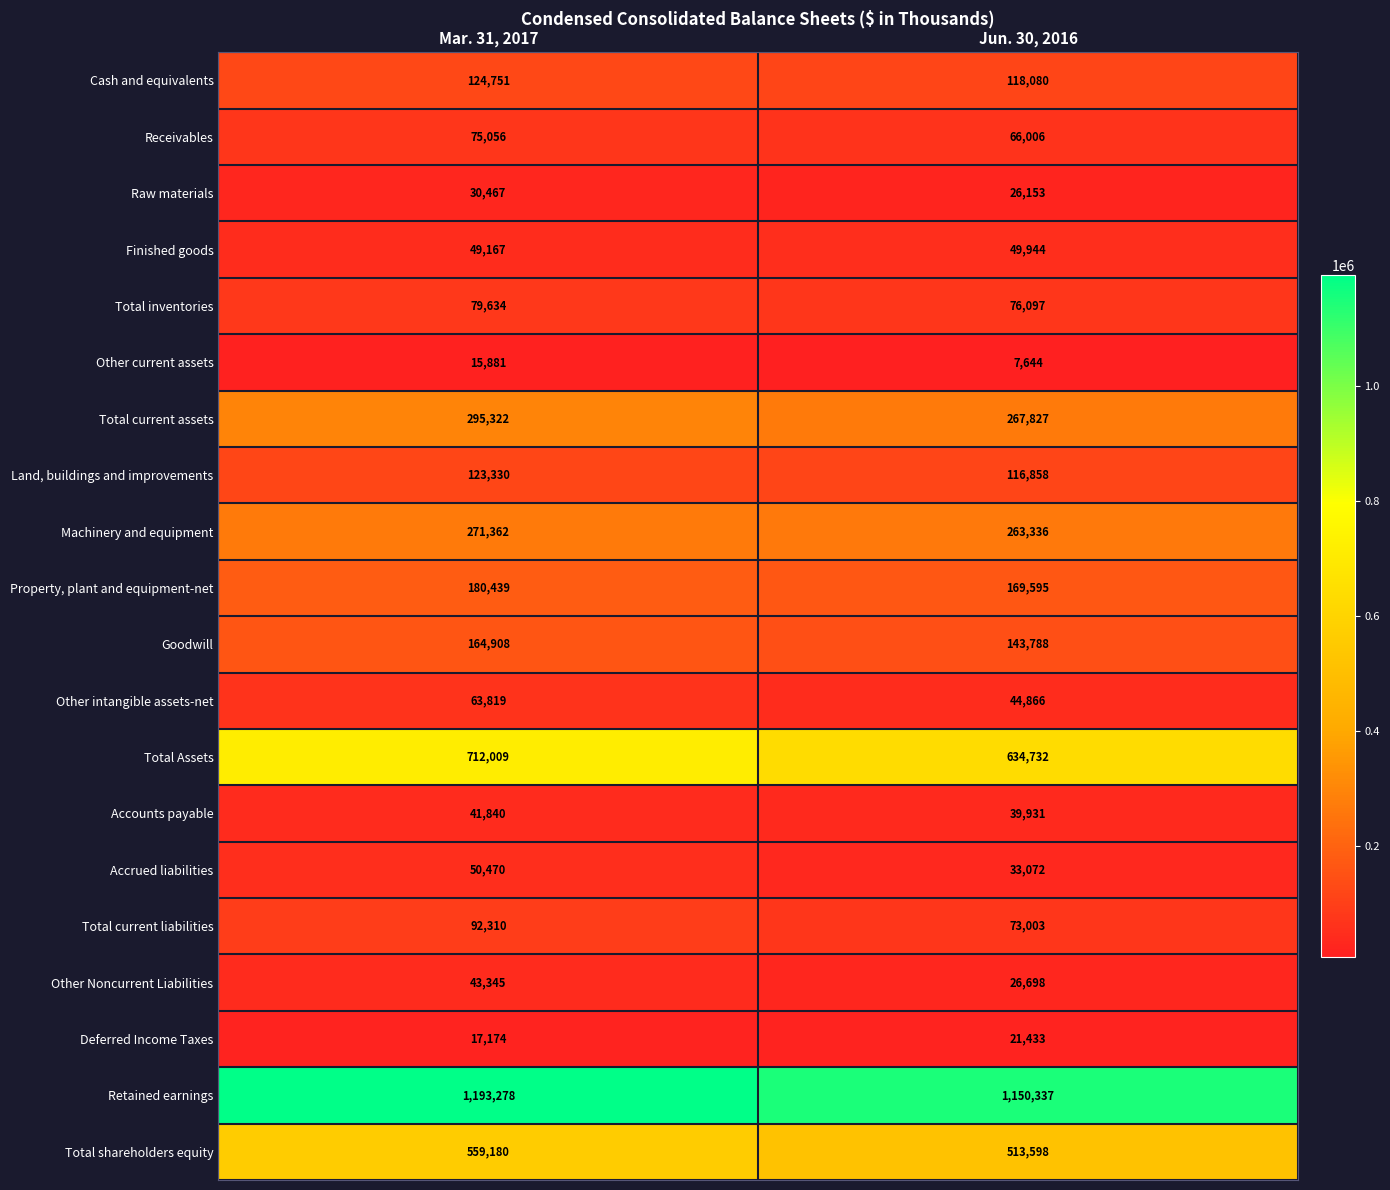

What is the difference between the highest and lowest values at Jun. 30, 2016?

1142693